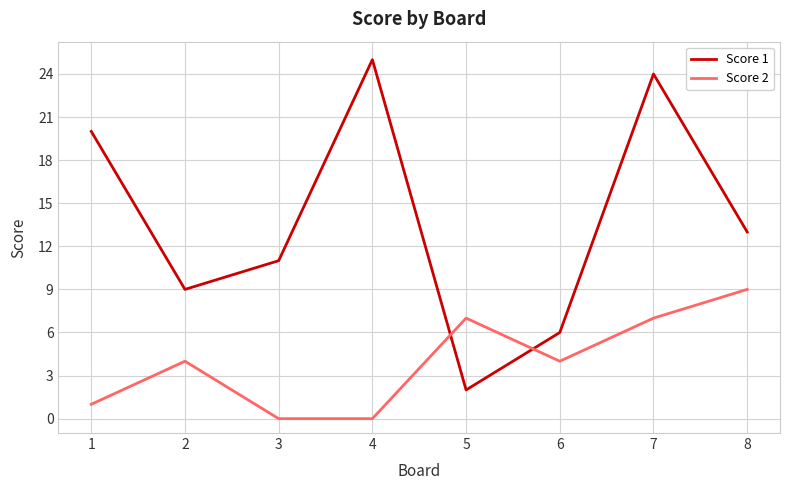

Which series has the widest spread of values?

Score 1